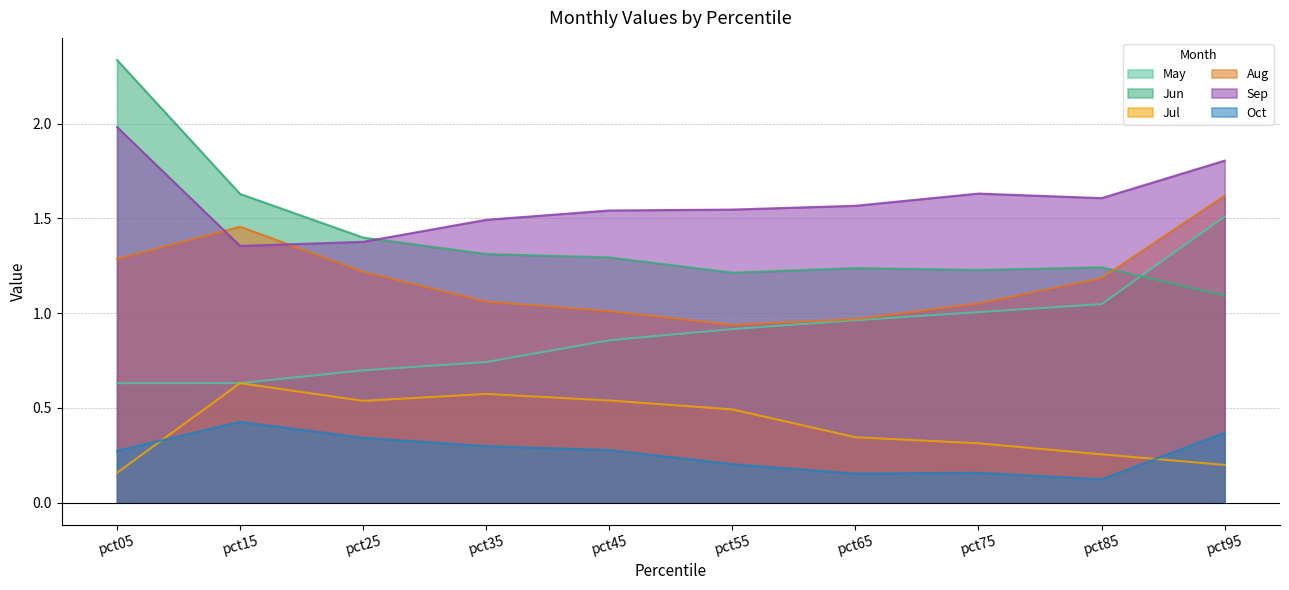

What is the value of the Jun point at the 8th from the left?

1.2